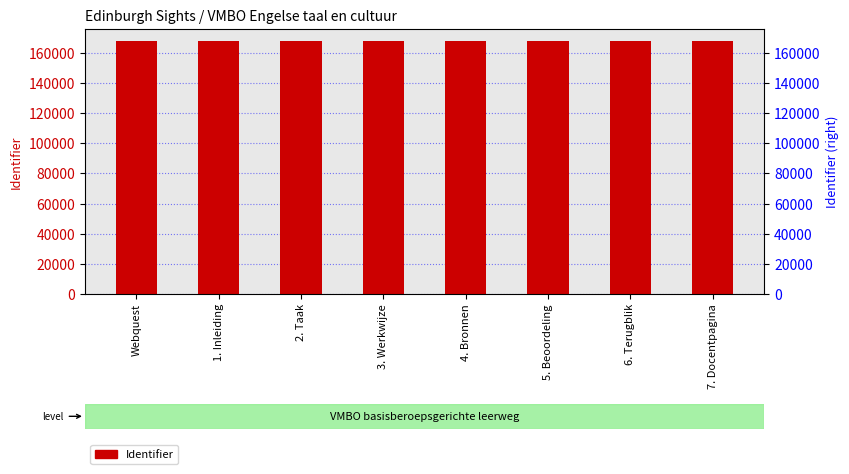

How many categories are shown in the chart?

8